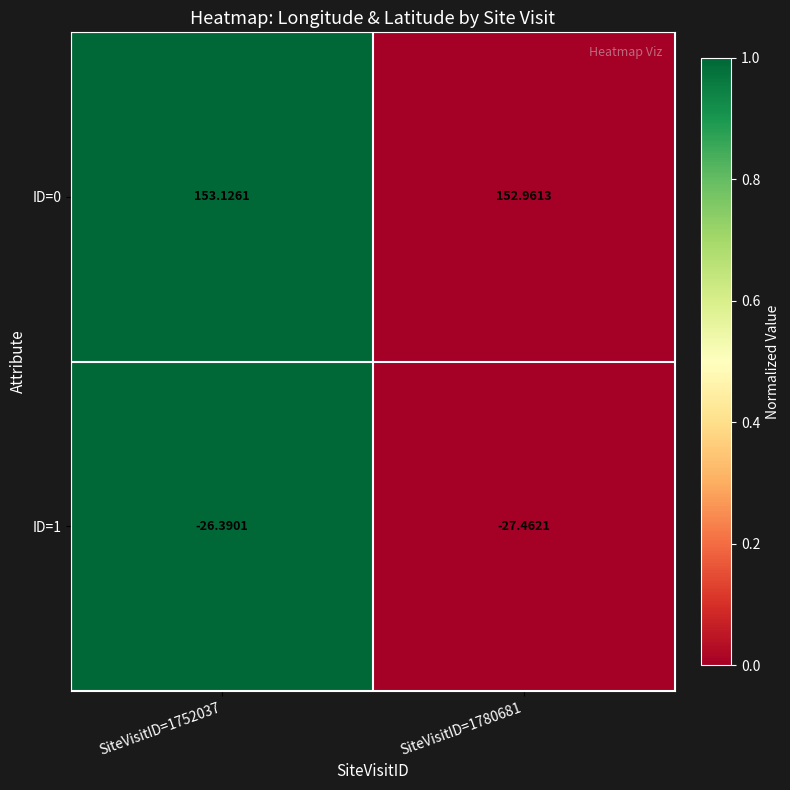

How many distinct data groups are displayed?

2